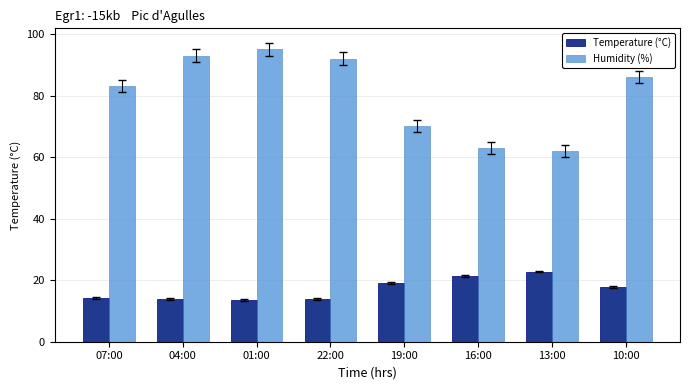

Which series has the largest total across all categories?

Humidity (%)